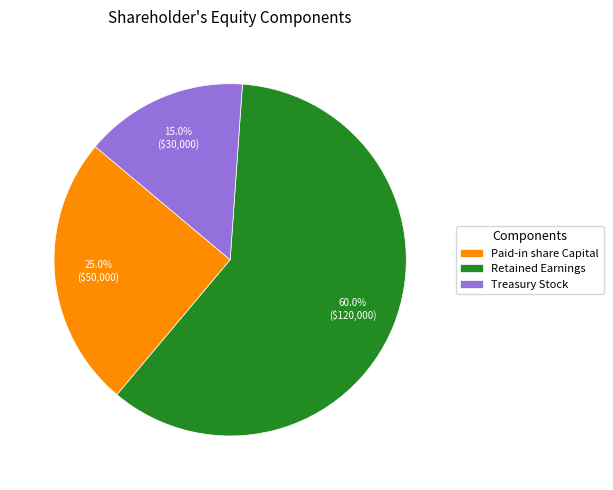

Is the sum of Treasury Stock and Paid-in share Capital greater than half?

No